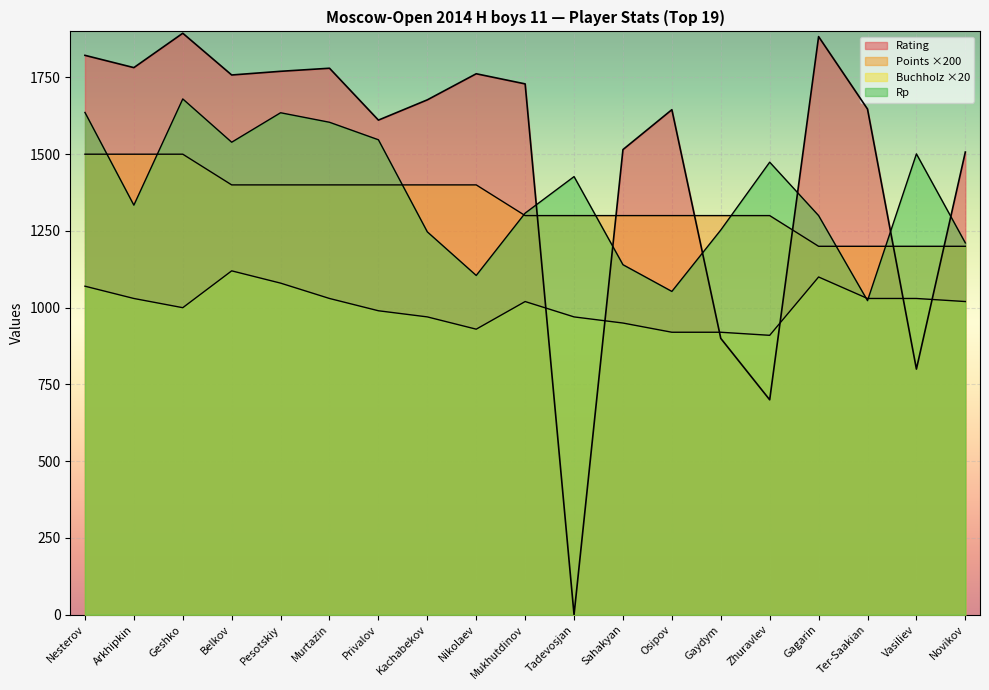

What is the average value of the Buchholz series?

1005